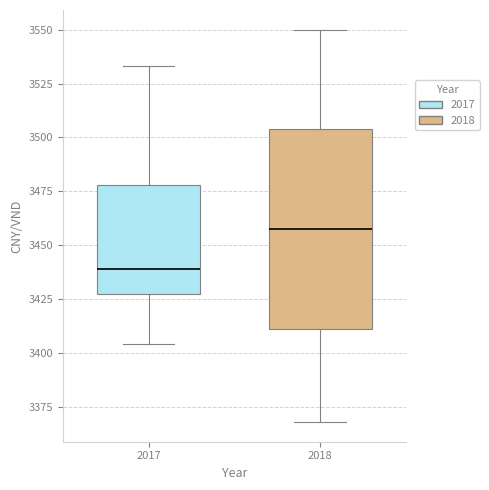

Reading left to right, transcribe this box plot: for each box, give where its median line is, the range the box spans, and where its two whiskers end, as read against the y-axis. The values are not printed on the chart, so give them approximately, as read against the axis.

2017: median 3440, box 3425 to 3480, whiskers 3405 to 3535
2018: median 3460, box 3410 to 3505, whiskers 3370 to 3550